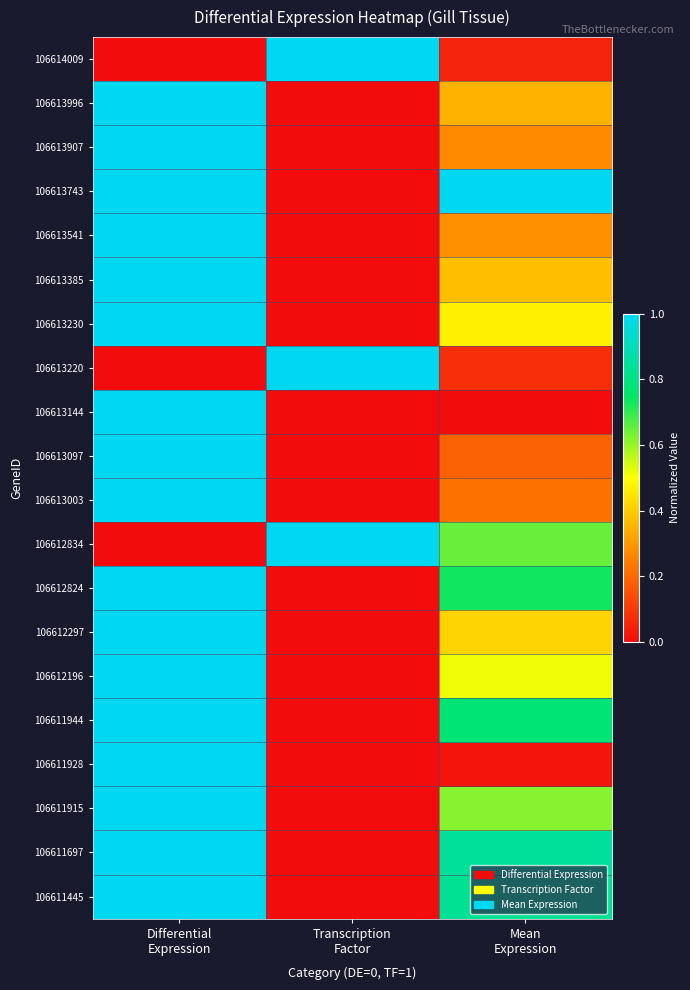

Reading left to right, extract all data points from this chart.

106614009: Differential
Expression=0.0	Transcription
Factor=1.0	Mean
Expression=0.1
106613996: Differential
Expression=1.0	Transcription
Factor=0.0	Mean
Expression=0.4
106613907: Differential
Expression=1.0	Transcription
Factor=0.0	Mean
Expression=0.3
106613743: Differential
Expression=1.0	Transcription
Factor=0.0	Mean
Expression=1.0
106613541: Differential
Expression=1.0	Transcription
Factor=0.0	Mean
Expression=0.3
106613385: Differential
Expression=1.0	Transcription
Factor=0.0	Mean
Expression=0.4
106613230: Differential
Expression=1.0	Transcription
Factor=0.0	Mean
Expression=0.5
106613220: Differential
Expression=0.0	Transcription
Factor=1.0	Mean
Expression=0.1
106613144: Differential
Expression=1.0	Transcription
Factor=0.0	Mean
Expression=0.0
106613097: Differential
Expression=1.0	Transcription
Factor=0.0	Mean
Expression=0.2
106613003: Differential
Expression=1.0	Transcription
Factor=0.0	Mean
Expression=0.2
106612834: Differential
Expression=0.0	Transcription
Factor=1.0	Mean
Expression=0.6
106612824: Differential
Expression=1.0	Transcription
Factor=0.0	Mean
Expression=0.7
106612297: Differential
Expression=1.0	Transcription
Factor=0.0	Mean
Expression=0.4
106612196: Differential
Expression=1.0	Transcription
Factor=0.0	Mean
Expression=0.5
106611944: Differential
Expression=1.0	Transcription
Factor=0.0	Mean
Expression=0.8
106611928: Differential
Expression=1.0	Transcription
Factor=0.0	Mean
Expression=0.0
106611915: Differential
Expression=1.0	Transcription
Factor=0.0	Mean
Expression=0.6
106611697: Differential
Expression=1.0	Transcription
Factor=0.0	Mean
Expression=0.8
106611445: Differential
Expression=1.0	Transcription
Factor=0.0	Mean
Expression=0.8